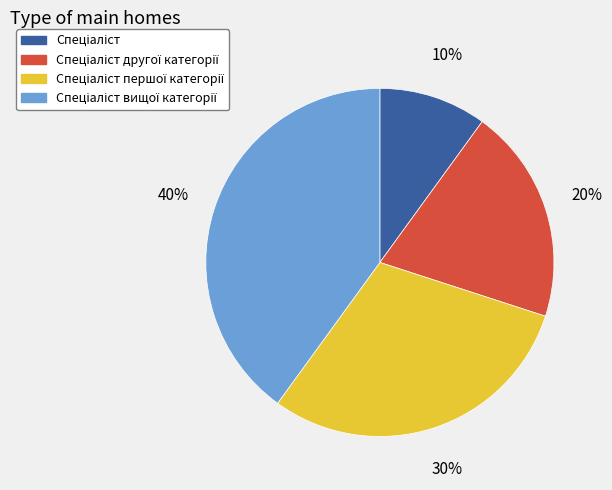

Is there a majority slice in this chart?

No